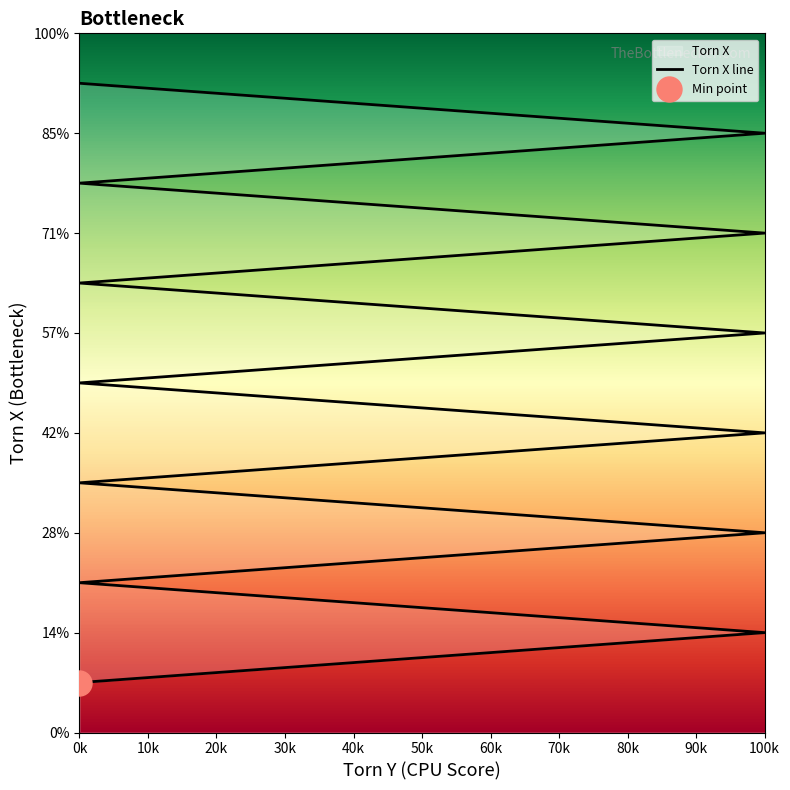

What is the difference between the values at 0k and 100k?

0.5